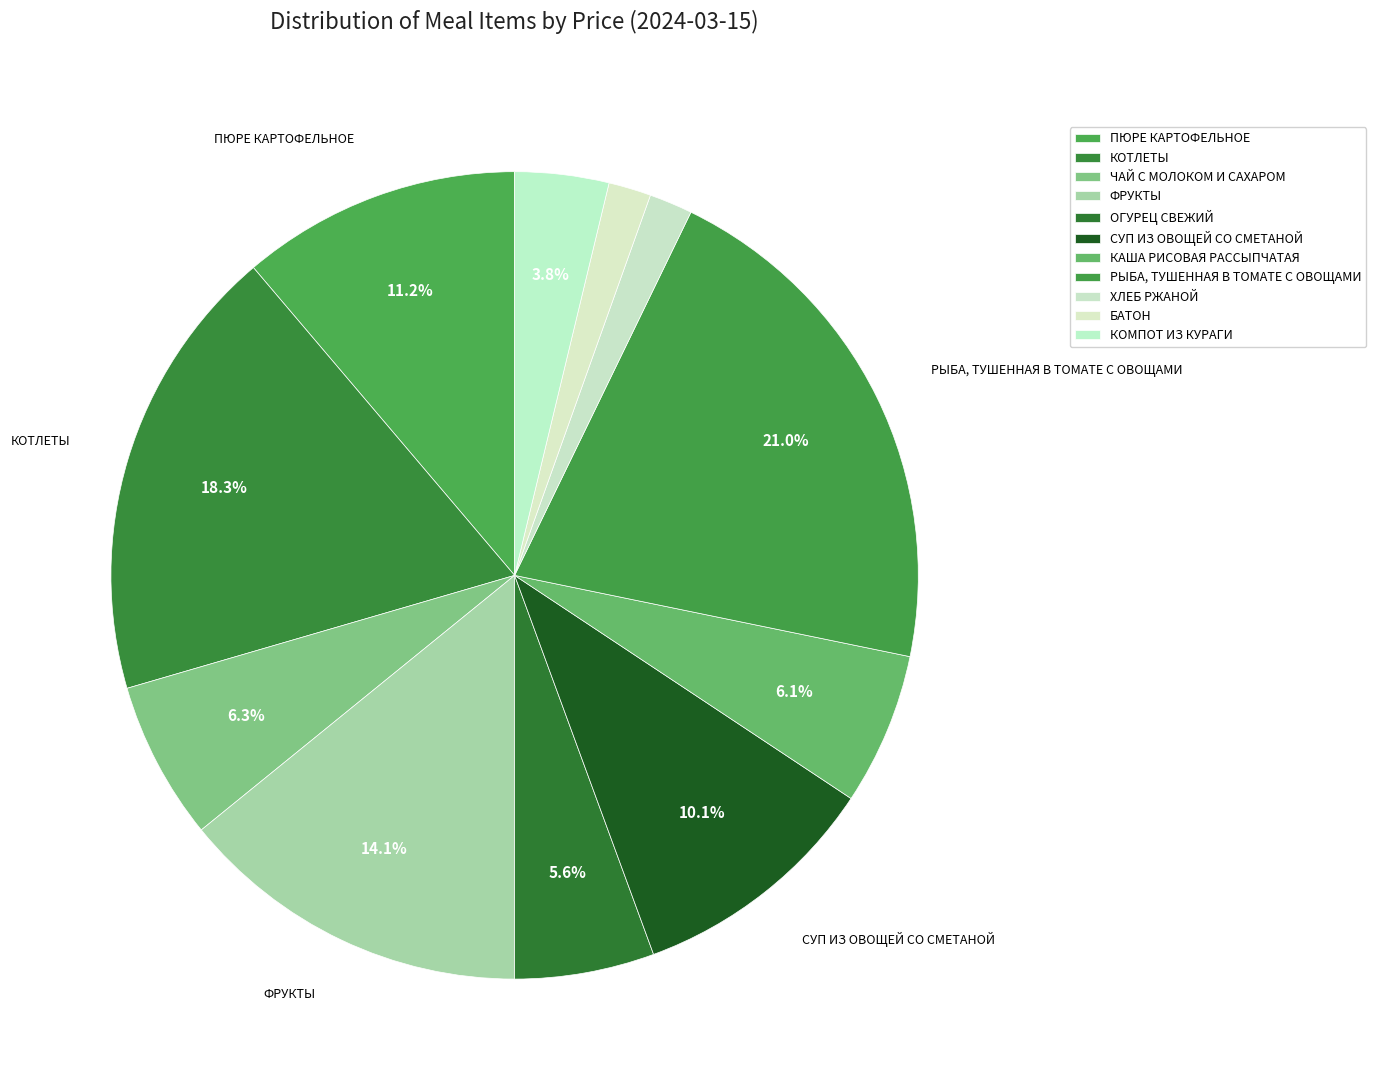

Which category has the biggest portion of the pie?

РЫБА, ТУШЕННАЯ В ТОМАТЕ С ОВОЩАМИ